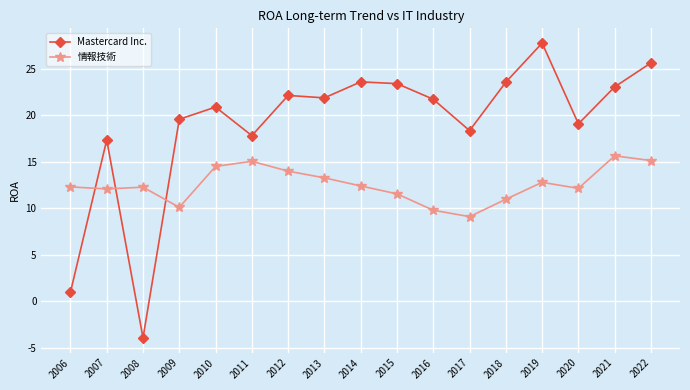

Does the chart have visible grid lines?

Yes